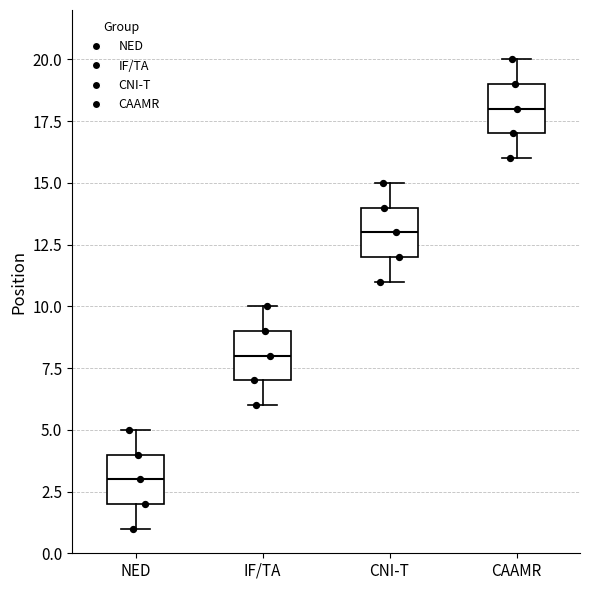

Reading left to right, transcribe this box plot: for each box, give where its median line is, the range the box spans, and where its two whiskers end, as read against the y-axis. The values are not printed on the chart, so give them approximately, as read against the axis.

NED: median 3, box 2 to 4, whiskers 1 to 5
IF/TA: median 8, box 7 to 9, whiskers 6 to 10
CNI-T: median 13, box 12 to 14, whiskers 11 to 15
CAAMR: median 18, box 17 to 19, whiskers 16 to 20